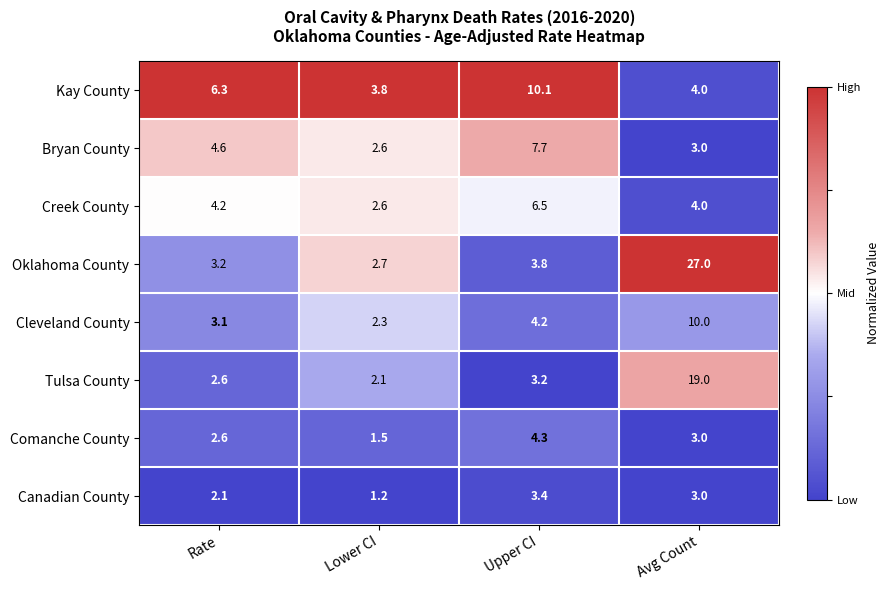

Is it true that Comanche County equals 2.6 at Rate?

True